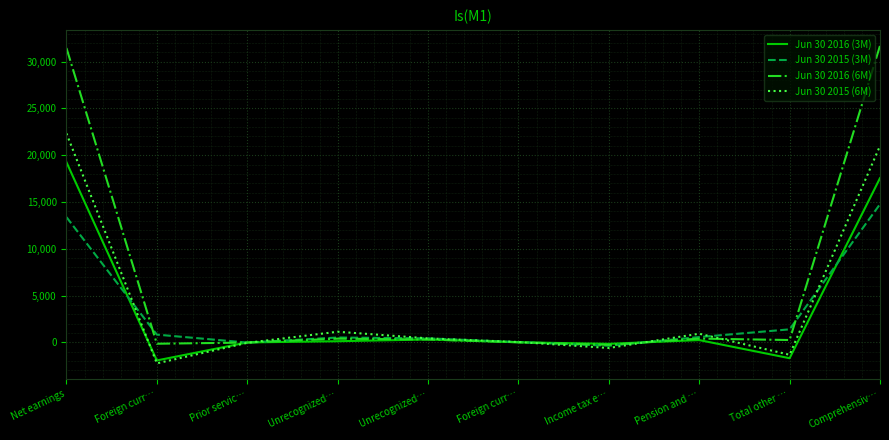

Rank the categories by Jun 30 2016 (6M) value from highest to lowest.

Comprehensiv…, Net earnings, Pension and …, Unrecognized…, Unrecognized…, Total other …, Foreign curr…, Prior servic…, Foreign curr…, Income tax e…